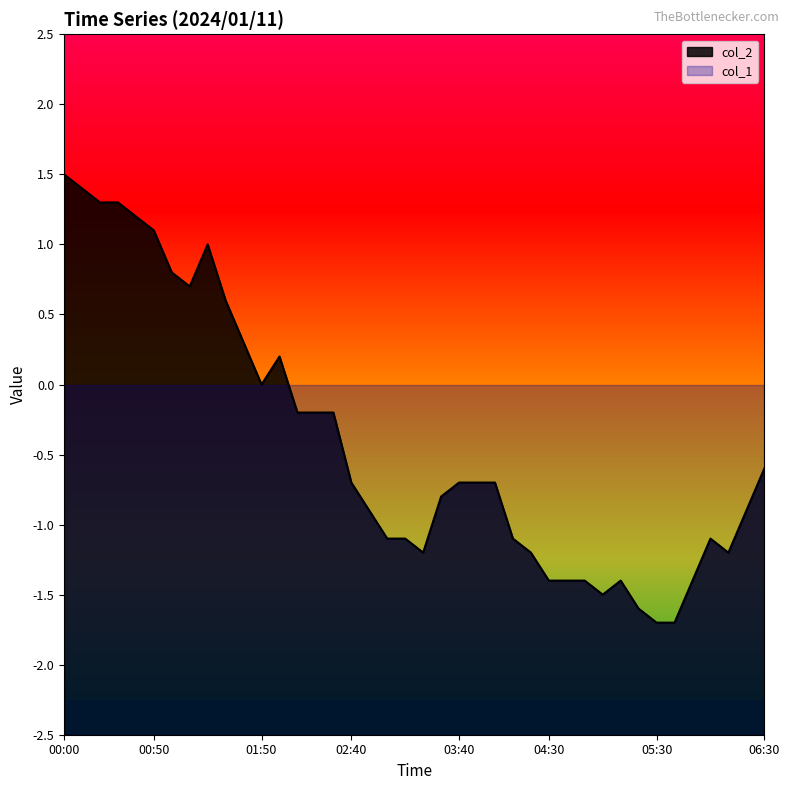

How many series are shown in this chart?

2